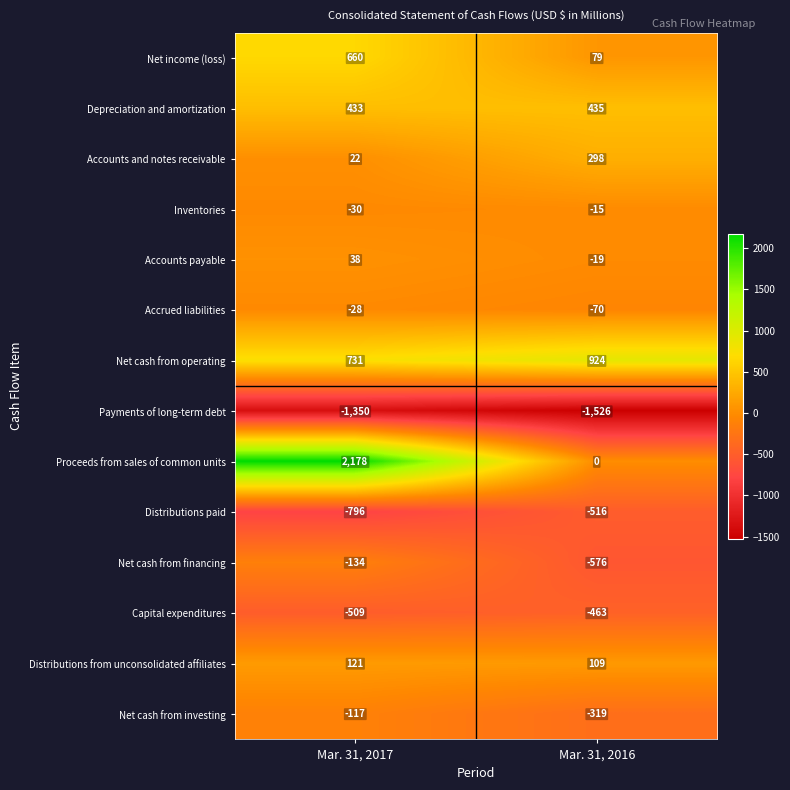

At which category is the sum across all series the highest?

Mar. 31, 2017